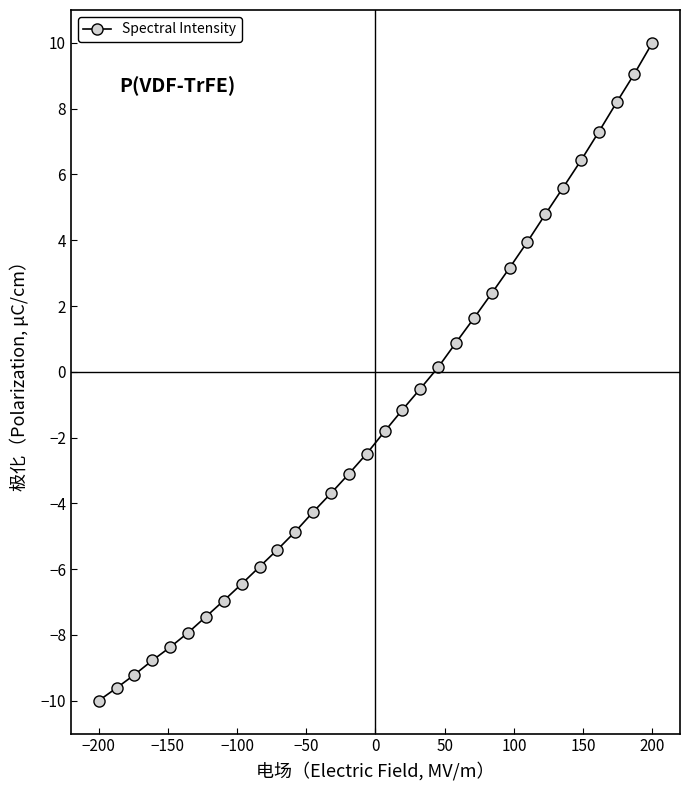

What is the value of the 14th point from the left?

-3.7